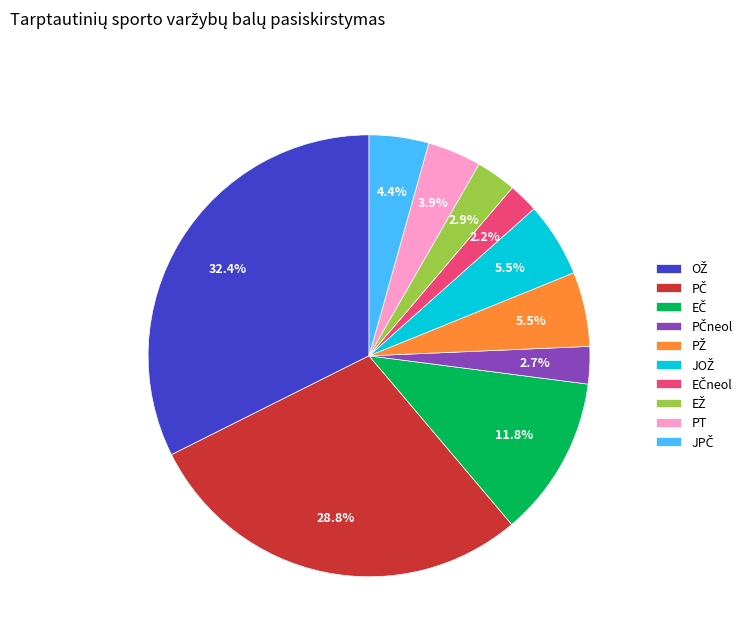

How many segments does this pie chart have?

10